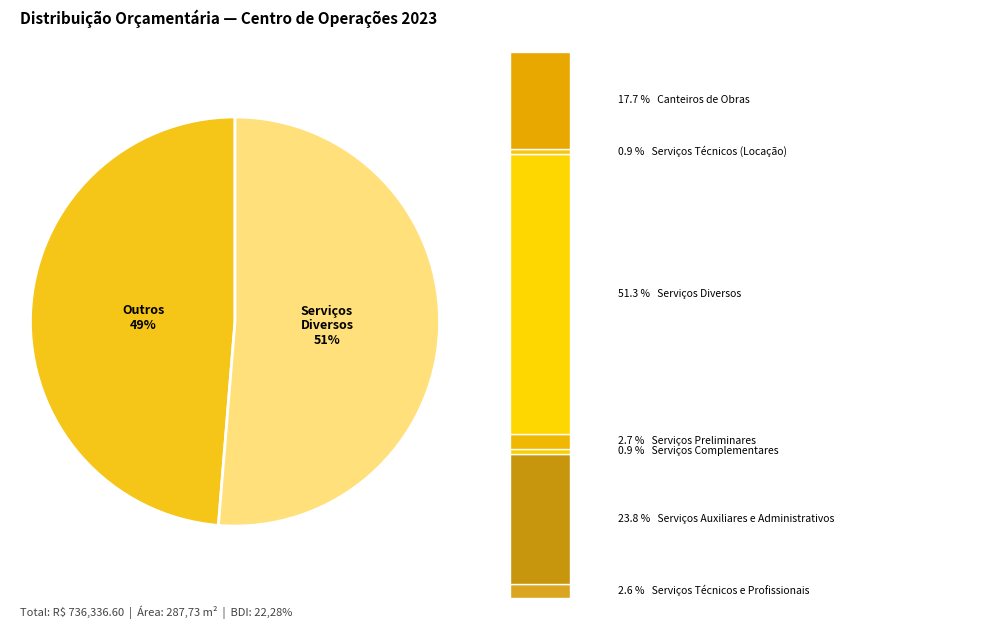

Which slice is the smallest?

SERC - Serviços Complementares